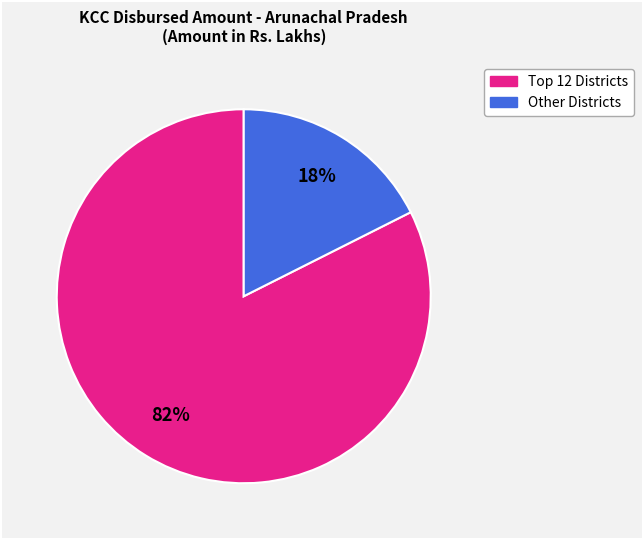

How many slices are in this pie chart?

2